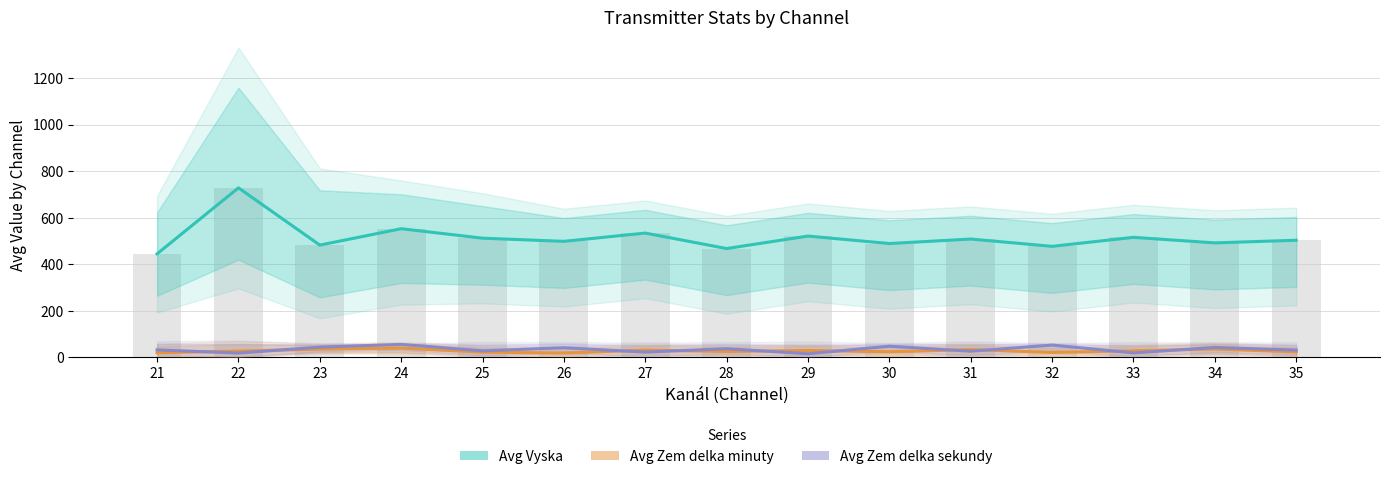

At which label is Avg Vyska closest to 586?

24